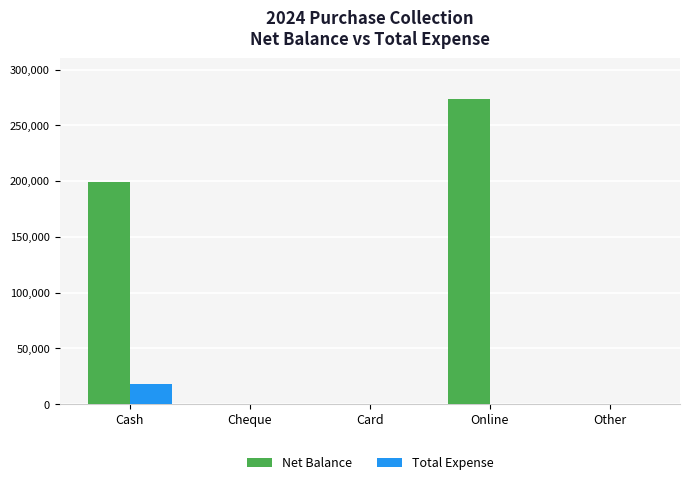

How many data points does each series have?

5